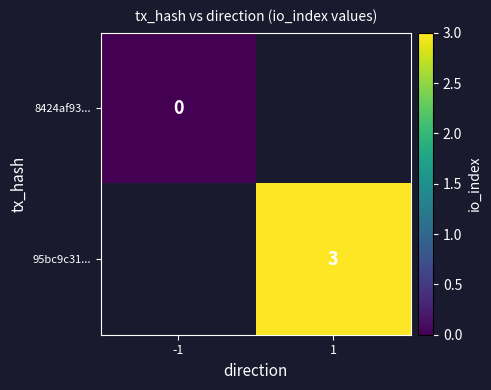

The 95bc9c31... series shows 1 at 1. True or false?

False